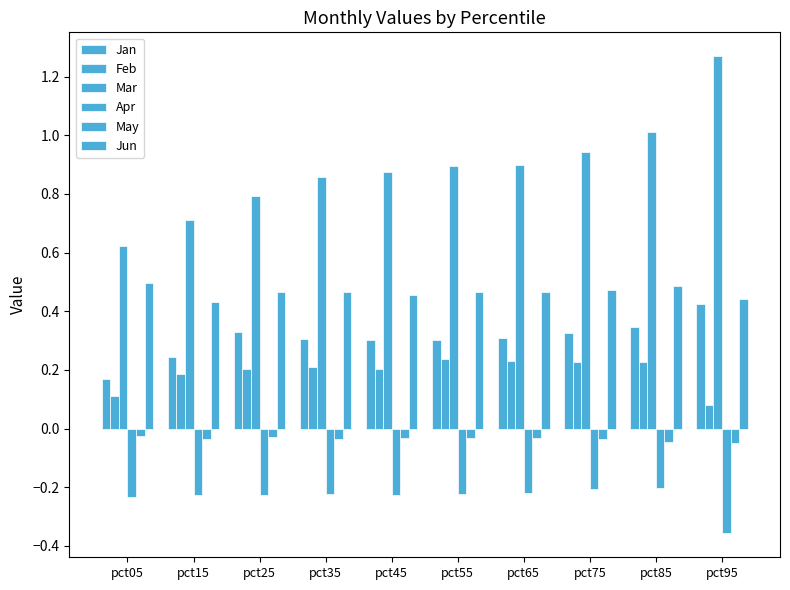

Which category has the lowest value in the Jan series?

pct05